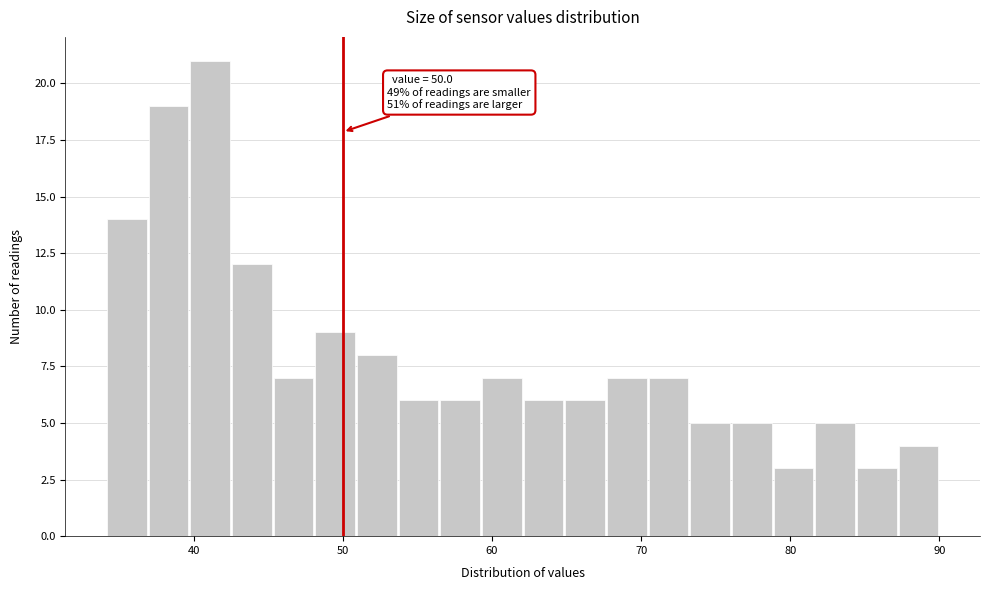

Around what value on the x-axis is the tallest bar? Give the approximate position of its centre, as read against the axis.

41